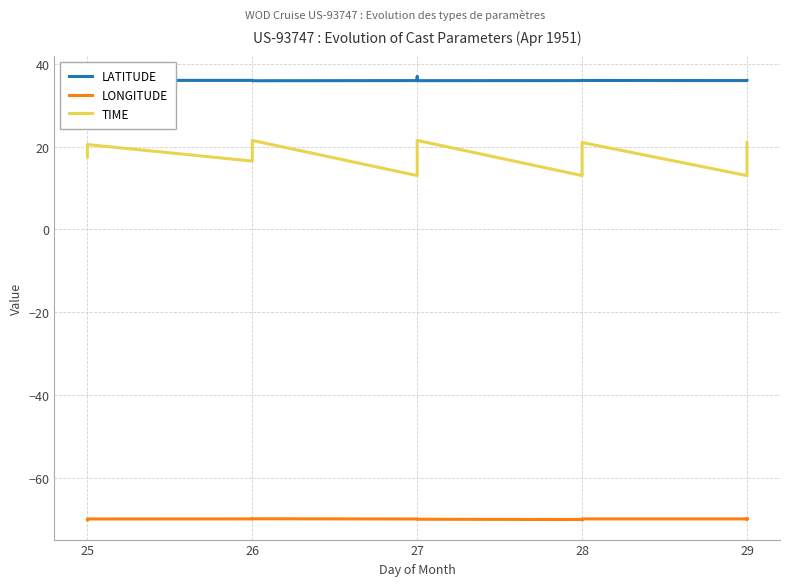

True or false: LONGITUDE and LATITUDE cross at least once.

False